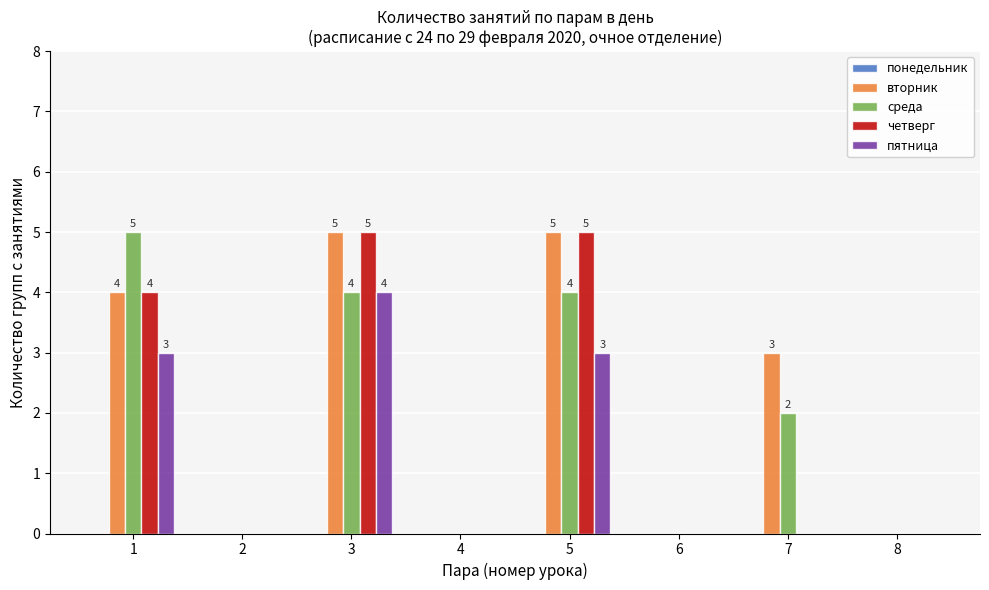

Read the четверг value at 5.

5